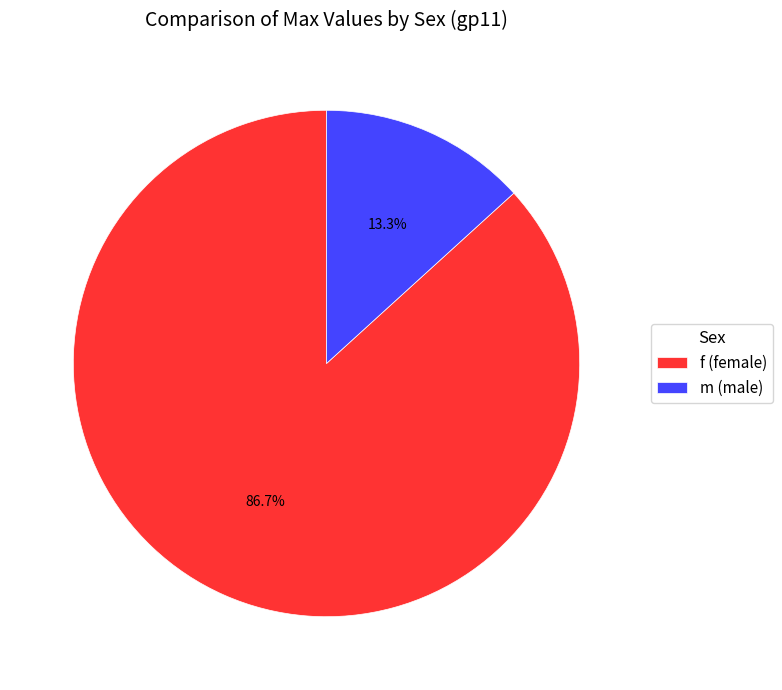

Which has a higher value, f (female) or m (male)?

f (female)